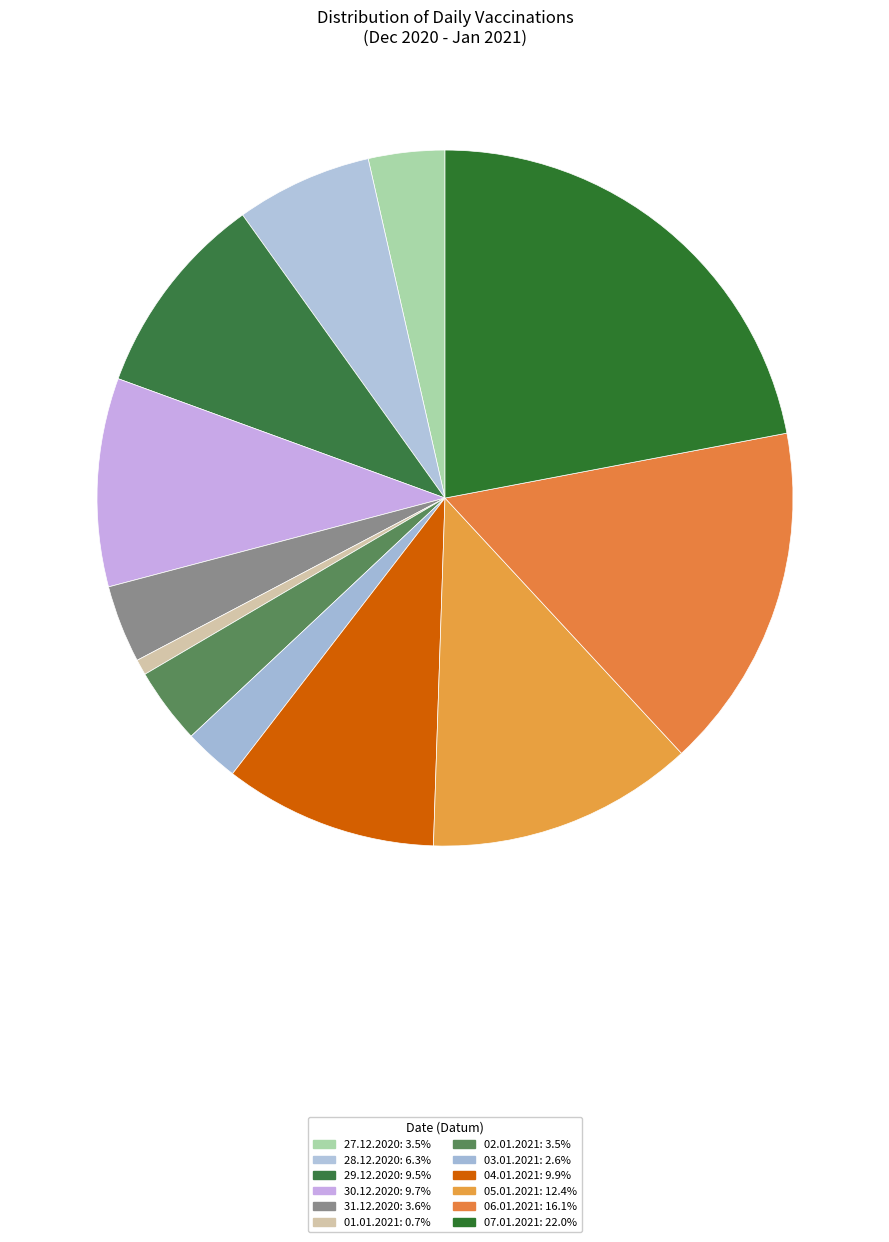

Is the sum of 02.01.2021 and 30.12.2020 greater than half?

No